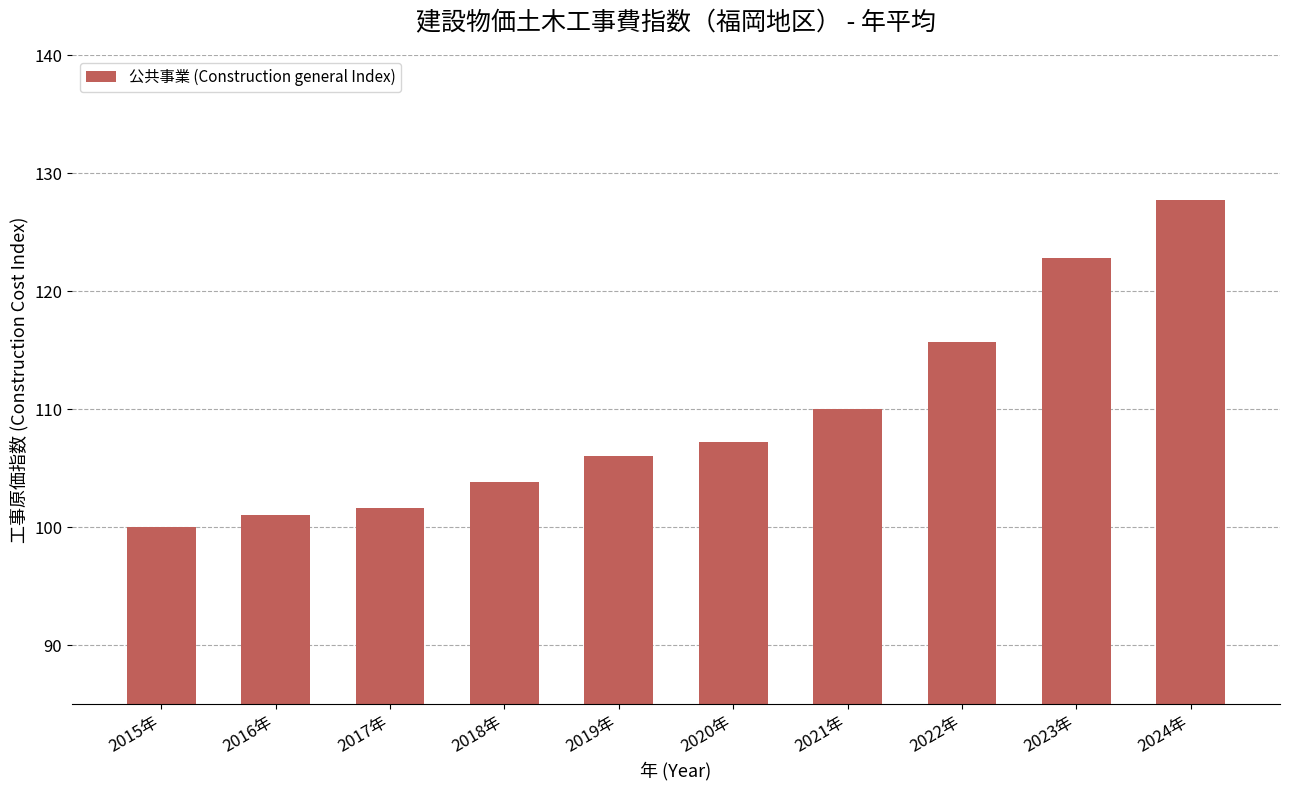

Are the bars grouped side by side (vs. stacked)?

No